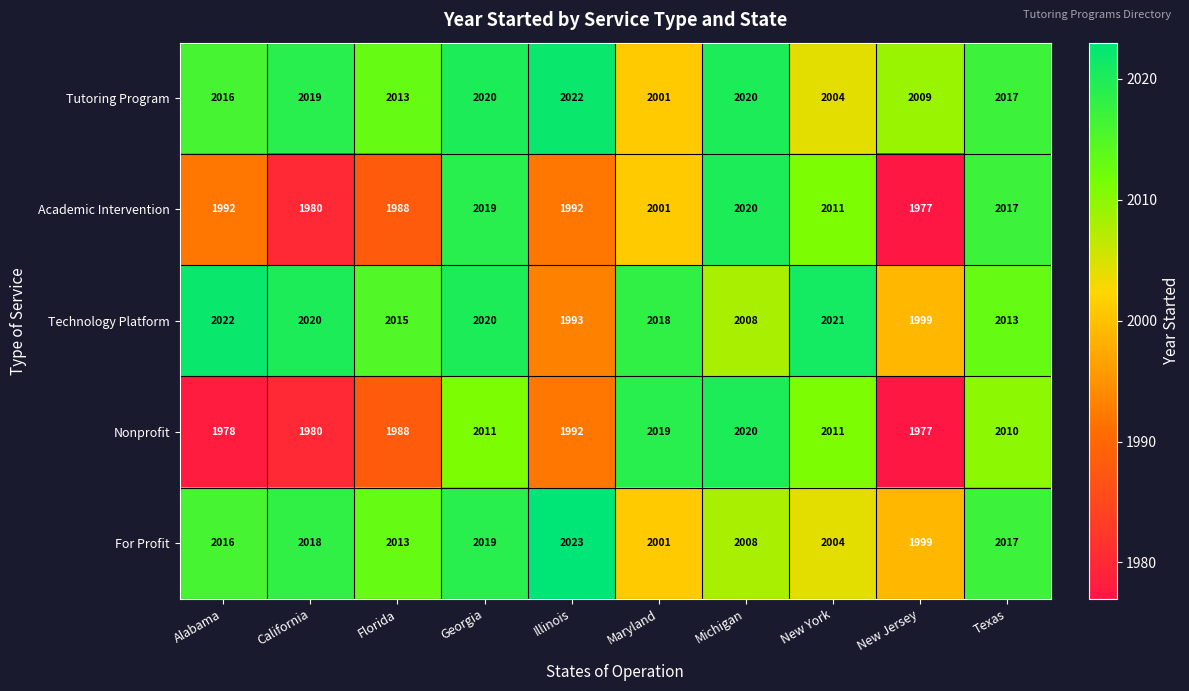

What is the sum of all Tutoring Program values?

20141